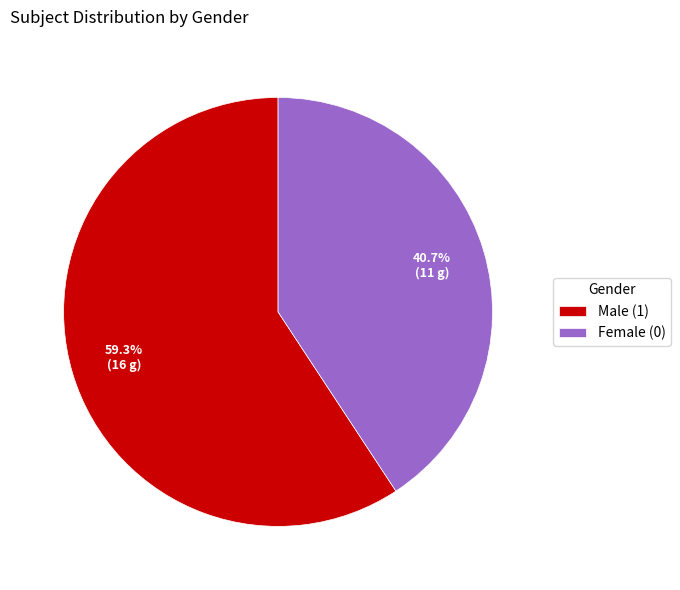

Is the sum of Female (0) and Male (1) greater than half?

Yes